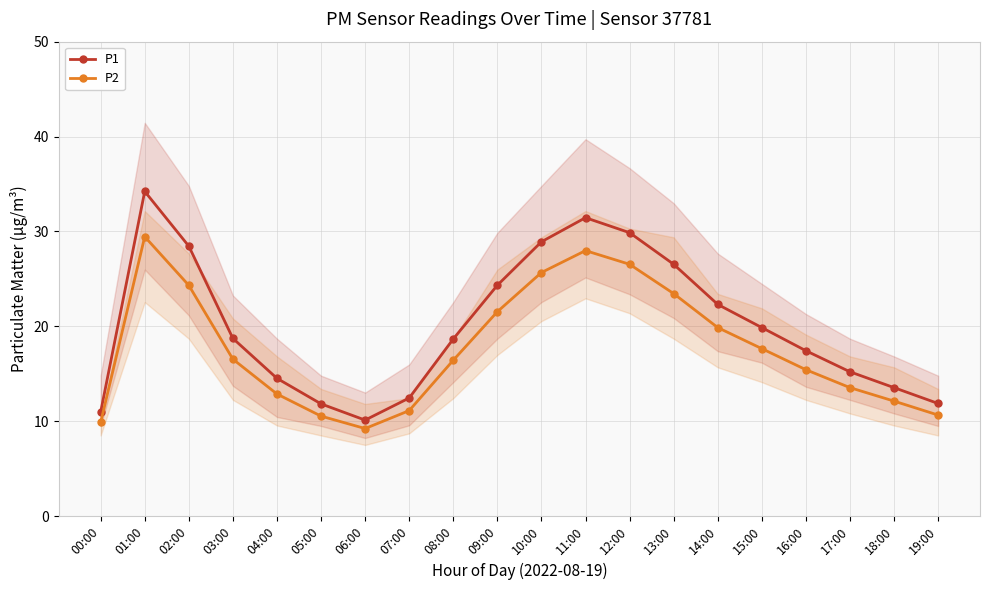

What are all the series names shown in the legend?

P1, P2